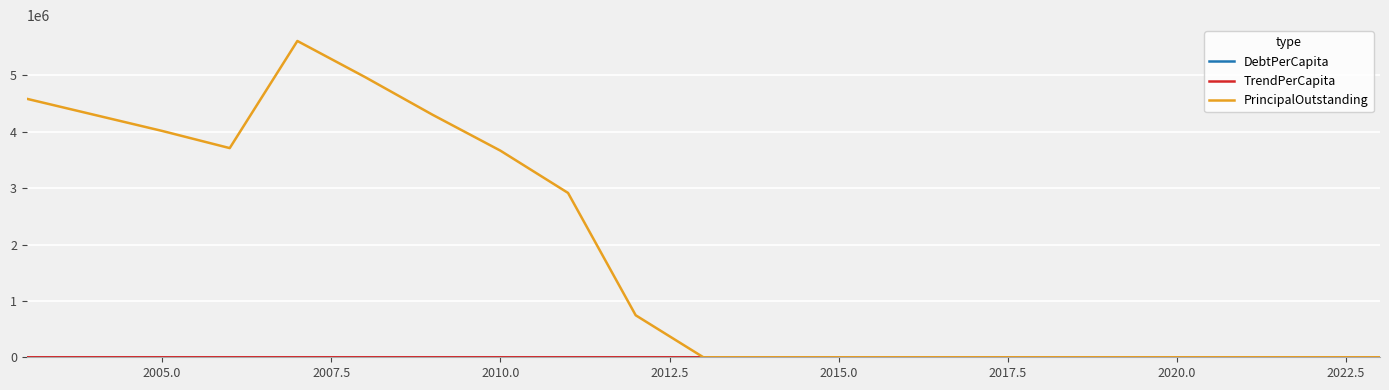

Which series has the largest total across all categories?

PrincipalOutstanding